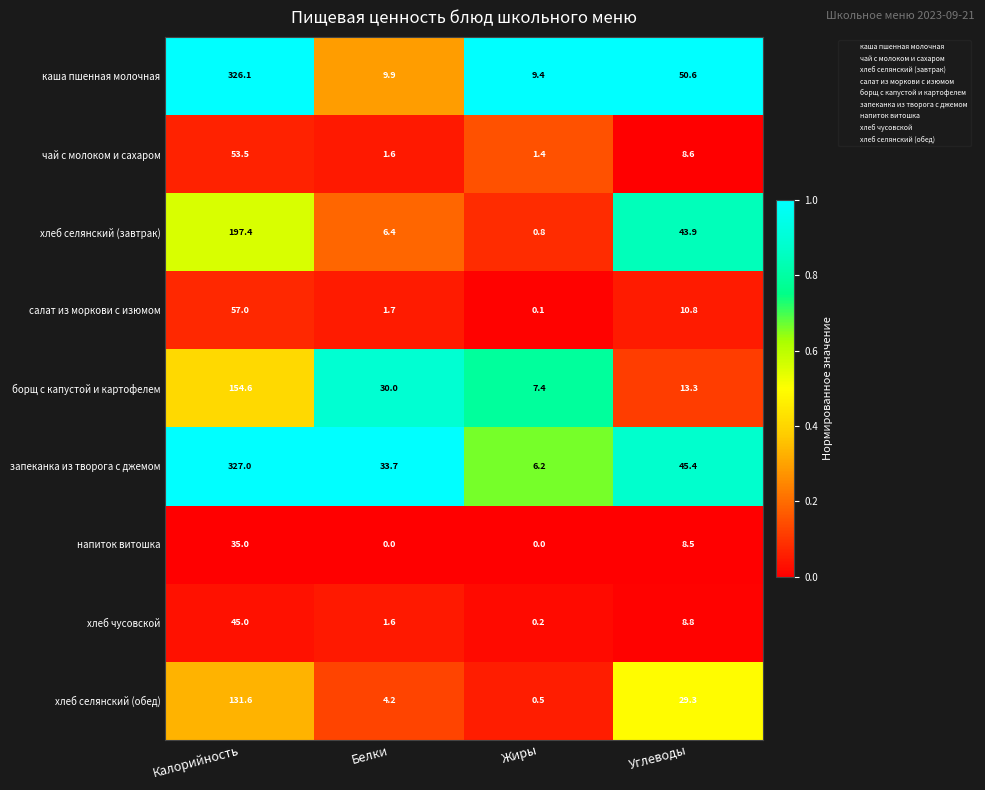

What is the sum of the запеканка из творога с джемом values at Углеводы and Калорийность?

372.4